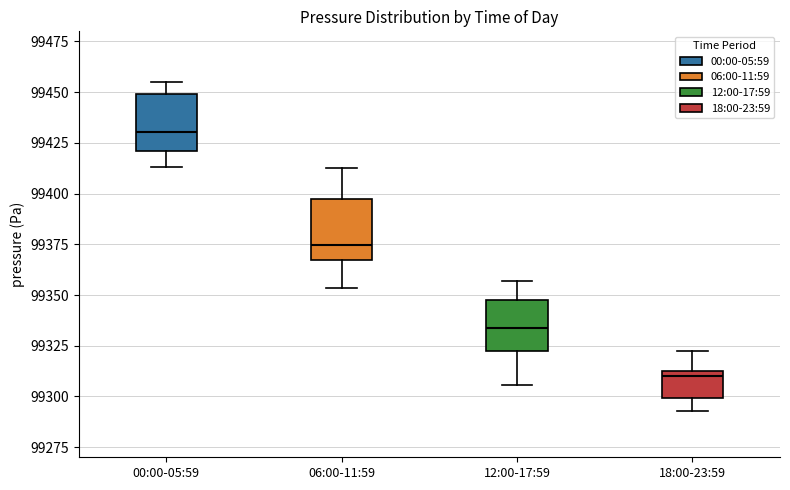

Where does the lower whisker of the box for 12:00-17:59 end on the y-axis? The values are not printed on the chart, so give them approximately, as read against the axis.

99305